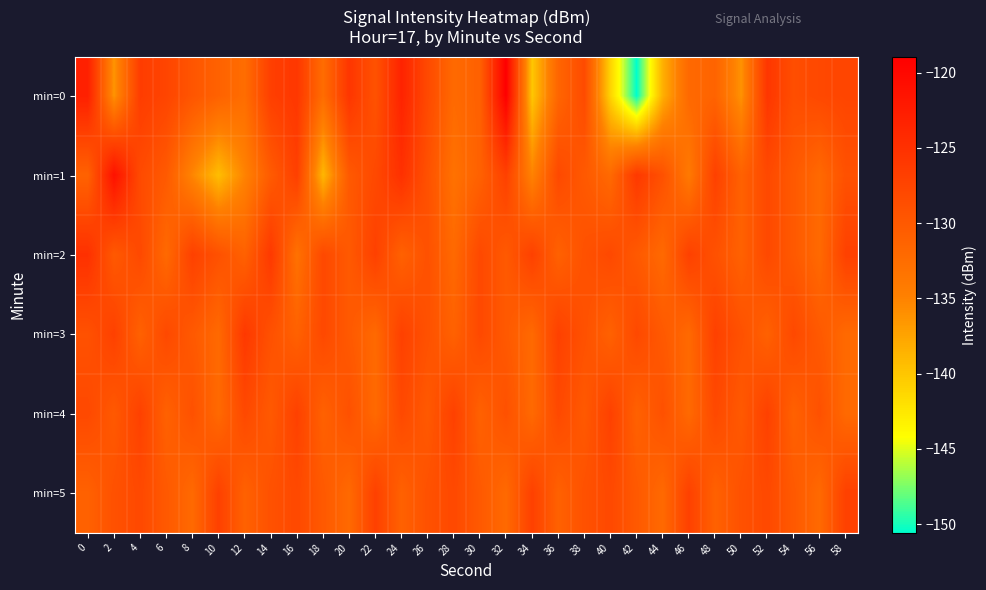

Reading right to left, what are all the values shown in this chart?

min=0: 58=-127.5	56=-127.9	54=-128.6	52=-125.7	50=-136.2	48=-131.3	46=-131.9	44=-138.3	42=-150.6	40=-141.0	38=-128.2	36=-131.6	34=-140.1	32=-118.9	30=-130.9	28=-132.1	26=-128.0	24=-123.3	22=-129.1	20=-125.6	18=-132.4	16=-125.8	14=-126.8	12=-132.5	10=-131.1	8=-129.6	6=-127.5	4=-126.5	2=-136.3	0=-123.0
min=1: 58=-129.0	56=-132.0	54=-130.0	52=-128.0	50=-131.0	48=-127.0	46=-134.0	44=-129.0	42=-126.0	40=-132.0	38=-130.0	36=-128.0	34=-135.0	32=-127.0	30=-131.0	28=-133.0	26=-129.0	24=-125.0	22=-128.0	20=-130.0	18=-138.9	16=-126.8	14=-130.2	12=-135.1	10=-139.4	8=-135.2	6=-130.1	4=-128.2	2=-121.1	0=-131.1
min=2: 58=-127.0	56=-132.0	54=-130.0	52=-128.0	50=-131.0	48=-129.0	46=-127.0	44=-132.0	42=-130.0	40=-128.0	38=-129.0	36=-131.0	34=-127.0	32=-130.0	30=-128.0	28=-132.0	26=-129.0	24=-131.0	22=-127.0	20=-130.0	18=-128.0	16=-133.0	14=-126.0	12=-131.0	10=-129.0	8=-127.0	6=-132.0	4=-128.0	2=-130.0	0=-125.0
min=3: 58=-132.0	56=-130.0	54=-128.0	52=-131.0	50=-129.0	48=-127.0	46=-132.0	44=-130.0	42=-128.0	40=-131.0	38=-129.0	36=-127.0	34=-132.0	32=-130.0	30=-128.0	28=-131.0	26=-129.0	24=-127.0	22=-132.0	20=-130.0	18=-128.0	16=-131.0	14=-129.0	12=-126.0	10=-132.0	8=-130.0	6=-128.0	4=-131.0	2=-127.0	0=-129.0
min=4: 58=-132.0	56=-129.0	54=-131.0	52=-127.0	50=-130.0	48=-128.0	46=-132.0	44=-129.0	42=-131.0	40=-127.0	38=-130.0	36=-128.0	34=-132.0	32=-129.0	30=-131.0	28=-127.0	26=-130.0	24=-128.0	22=-132.0	20=-129.0	18=-131.0	16=-127.0	14=-130.0	12=-128.0	10=-132.0	8=-129.0	6=-131.0	4=-127.0	2=-130.0	0=-128.0
min=5: 58=-127.0	56=-132.0	54=-130.0	52=-128.0	50=-129.0	48=-131.0	46=-127.0	44=-132.0	42=-130.0	40=-128.0	38=-129.0	36=-131.0	34=-127.0	32=-132.0	30=-130.0	28=-128.0	26=-129.0	24=-131.0	22=-127.0	20=-132.0	18=-130.0	16=-128.0	14=-129.0	12=-131.0	10=-127.0	8=-132.0	6=-130.0	4=-128.0	2=-129.0	0=-131.0